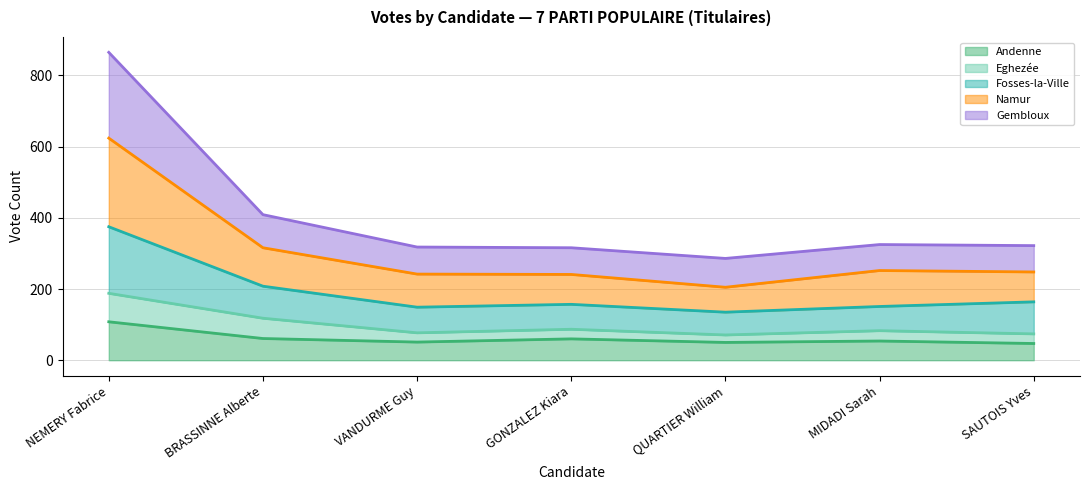

At which label is Gembloux closest to 575?

BRASSINNE Alberte